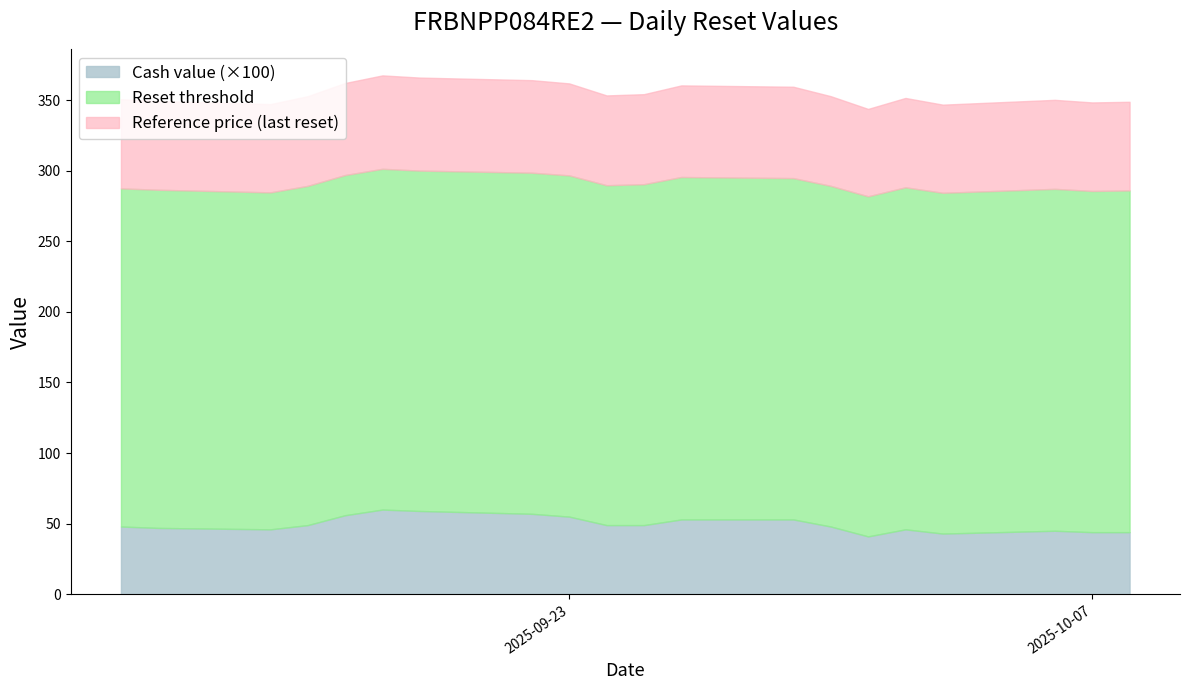

What value does the Reset threshold series have at 2025-09-18?

301.3